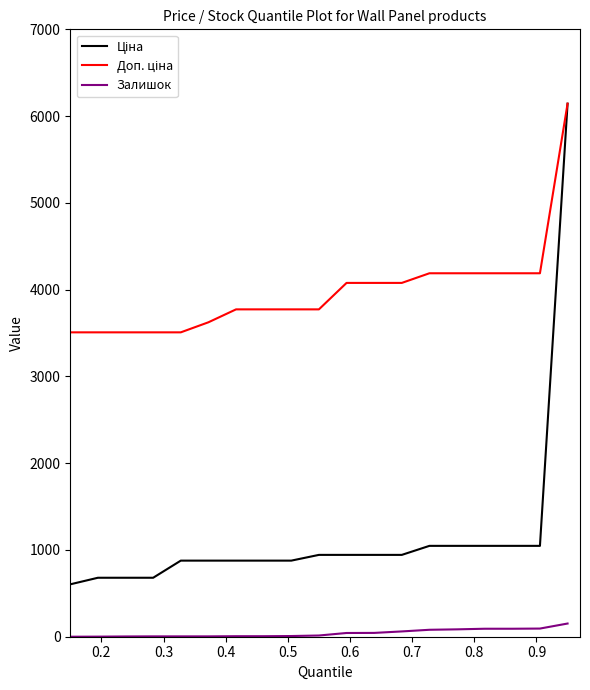

What is the maximum value shown in the chart?

6143.2